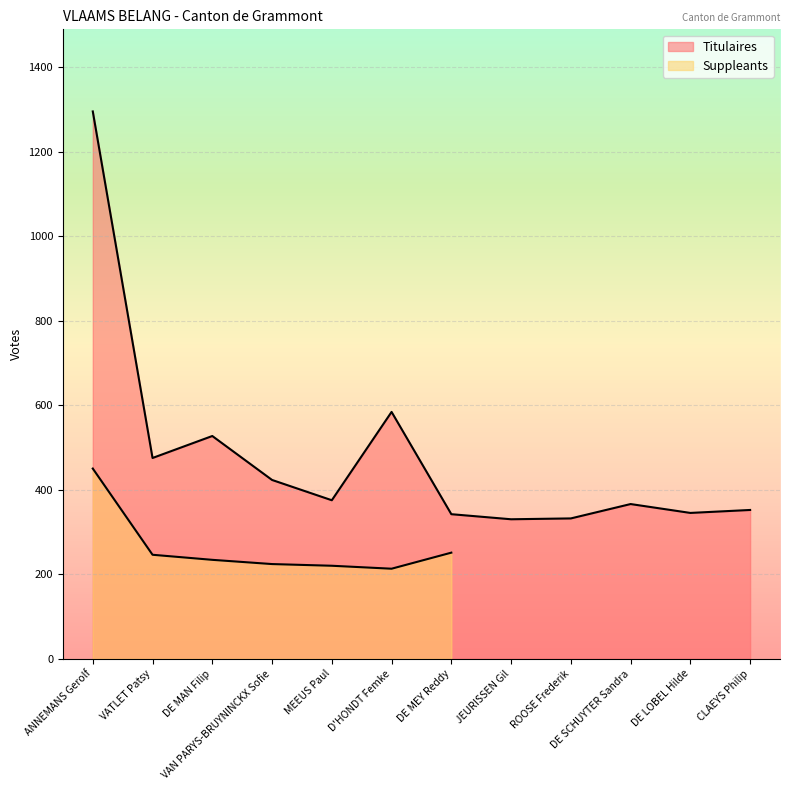

True or false: the data has more than 0 interior local peaks.

True